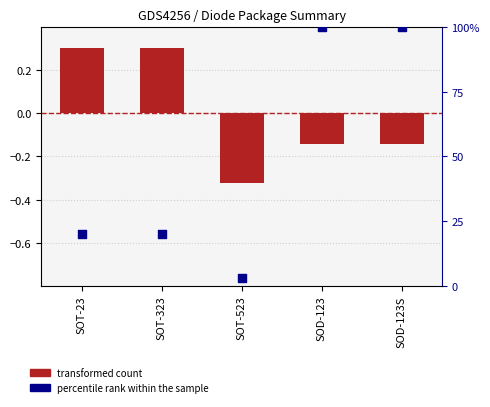

What is the total value across all series at SOT-523?

2.7